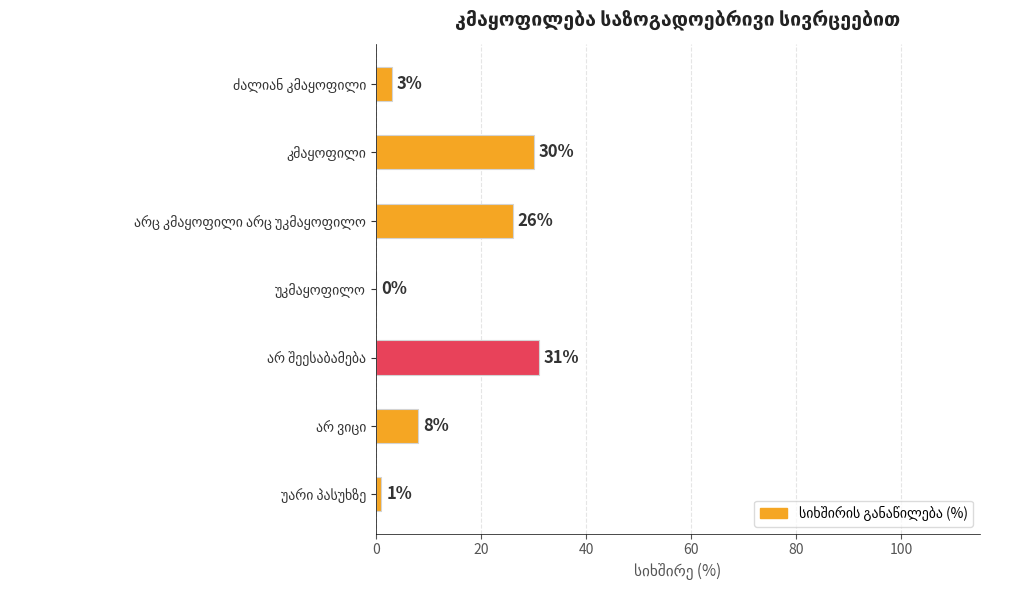

How many values are above zero?

6